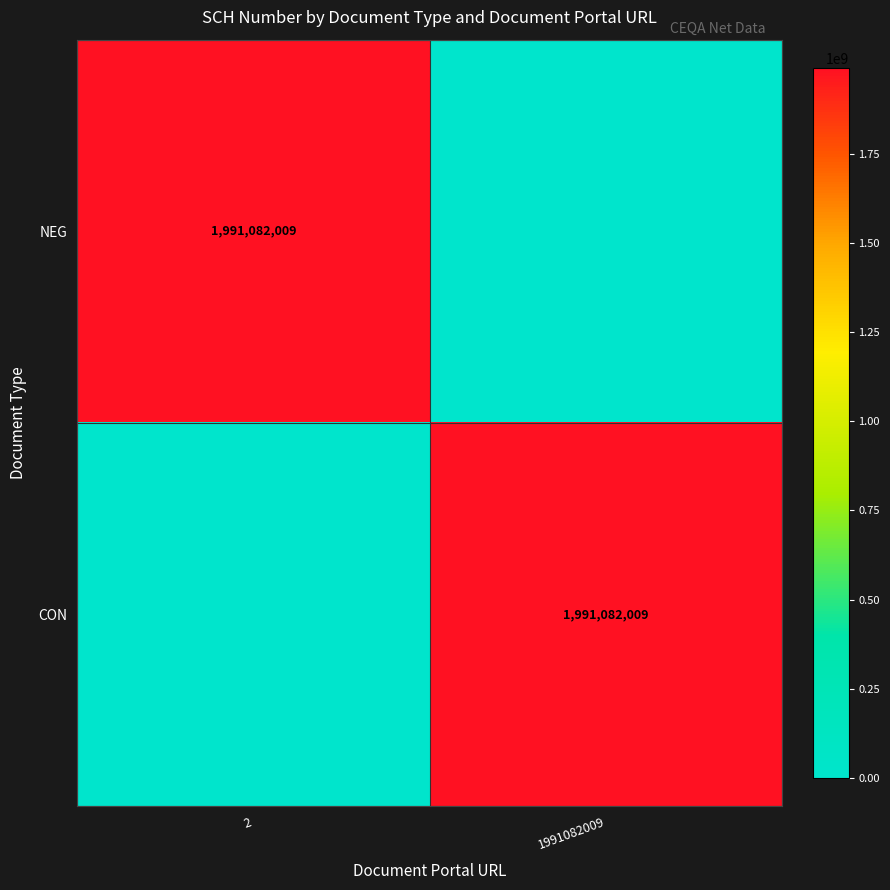

Is it true that CON equals 2980457947 at 1991082009?

False